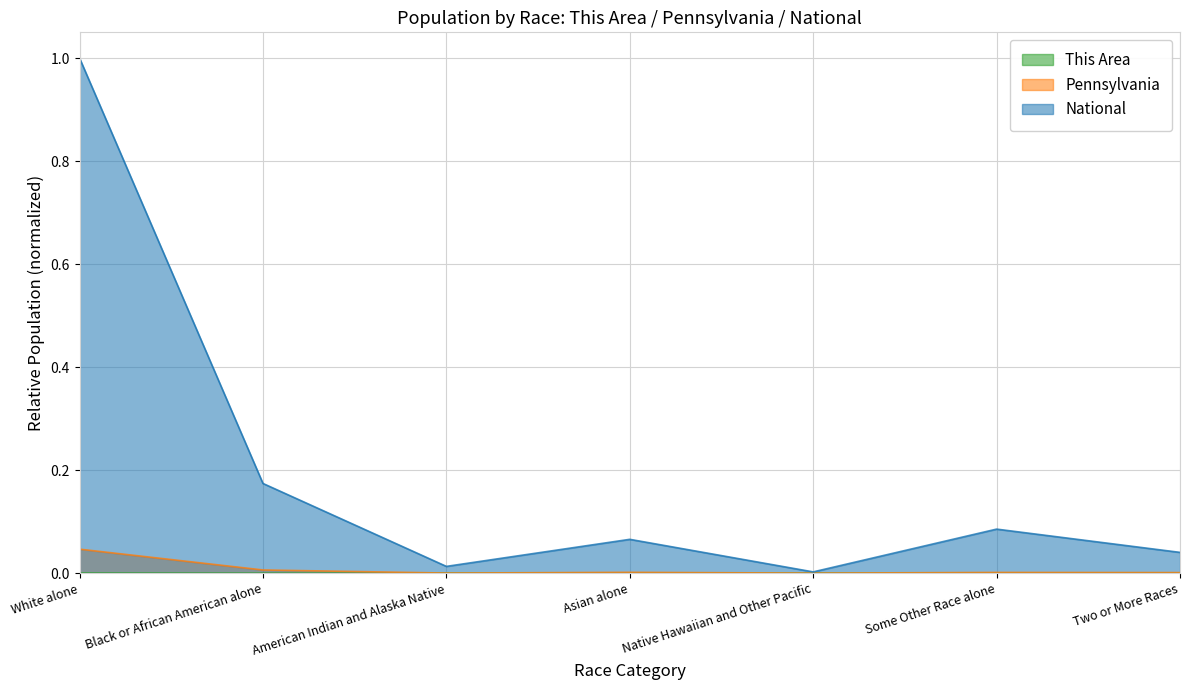

Is the value of This Area at Two or More Races greater than the value of Pennsylvania at Some Other Race alone?

No